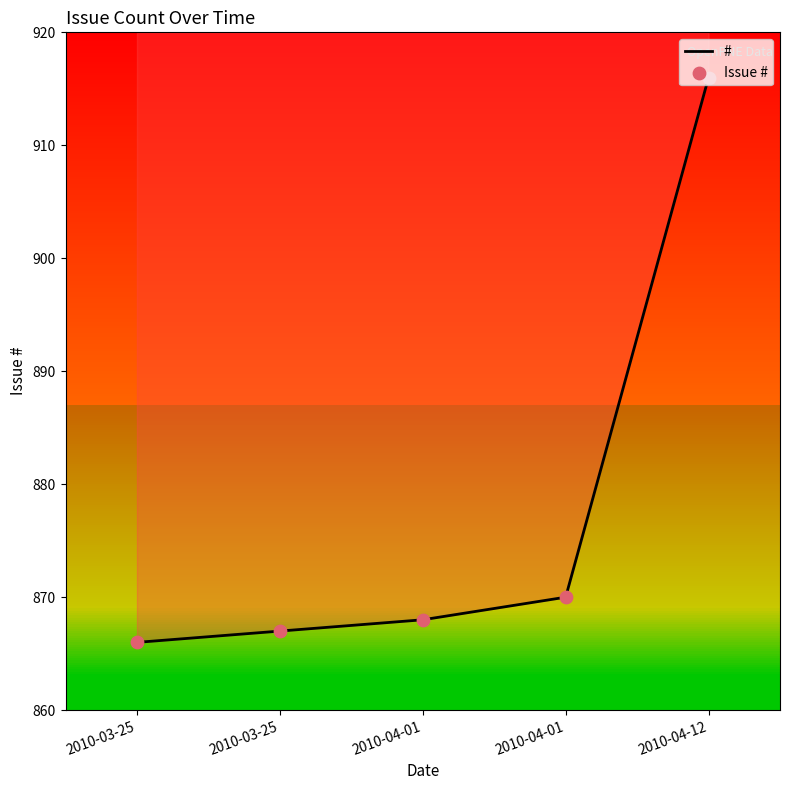

Which series has the widest spread of Y values?

#